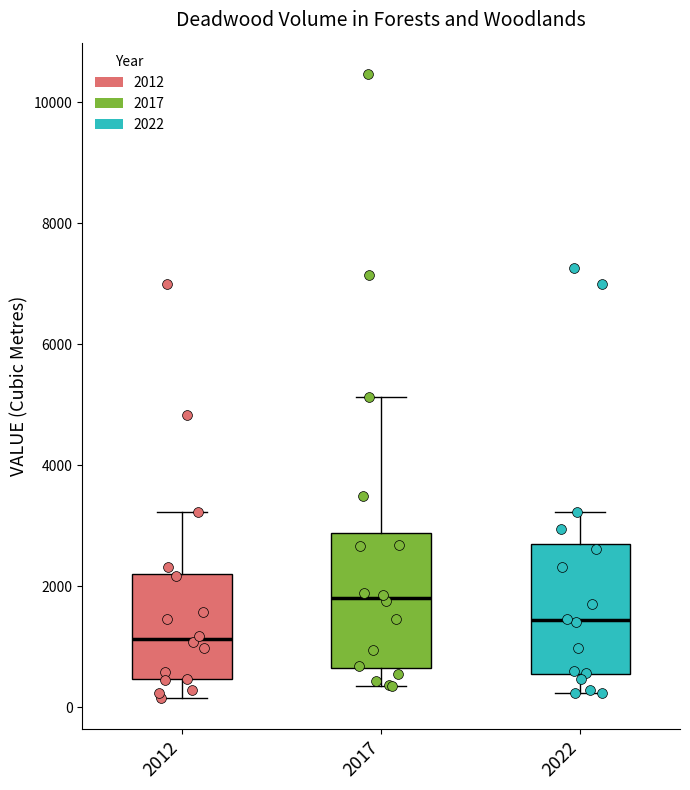

Where does the lower whisker of the box at x = 2017 end on the y-axis? The values are not printed on the chart, so give them approximately, as read against the axis.

400